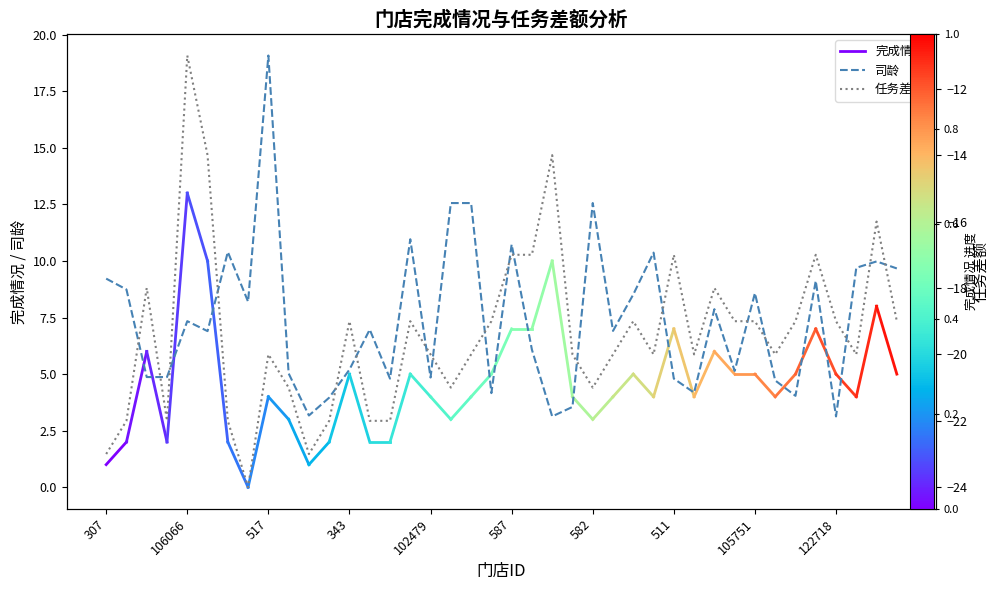

What is the highest value of the 司龄 series?

19.1